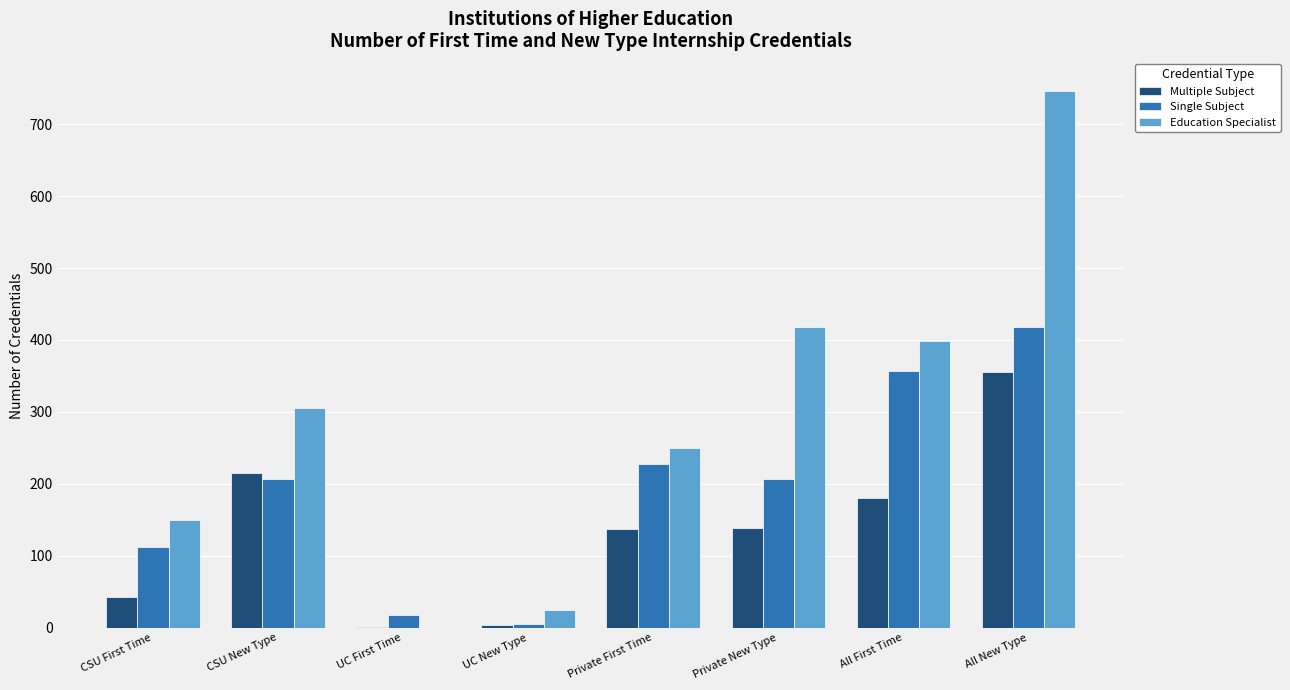

What is the total value across all series at CSU New Type?

727